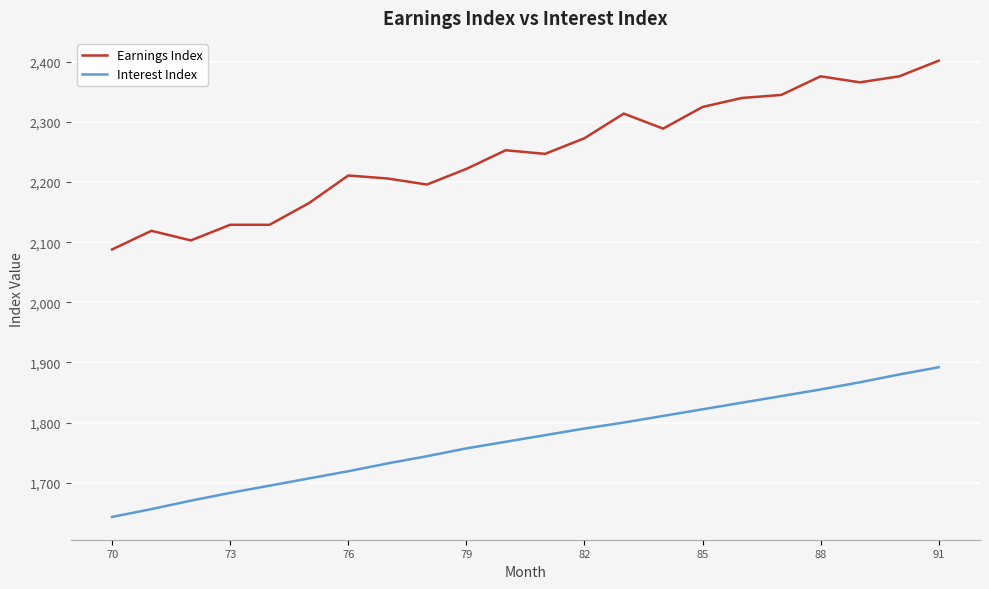

What is the maximum value shown in the chart?

2402